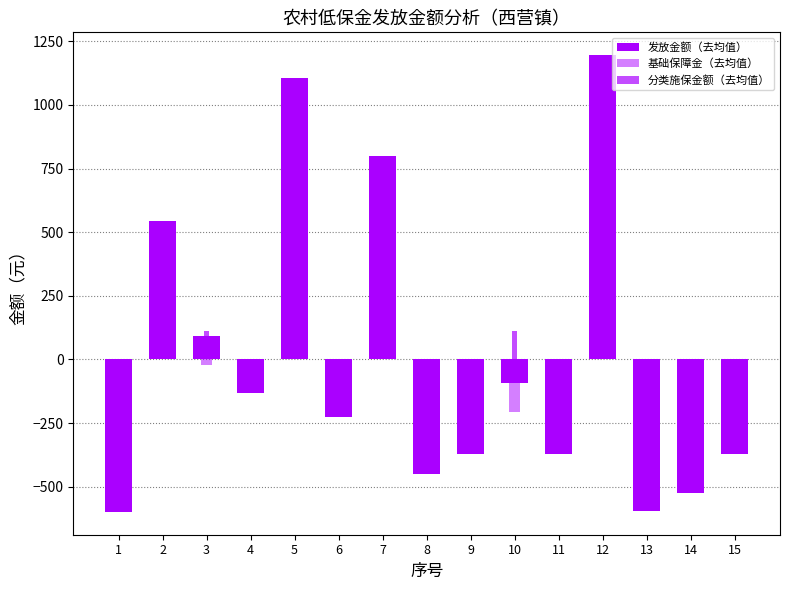

How many bars are there in each group?

3